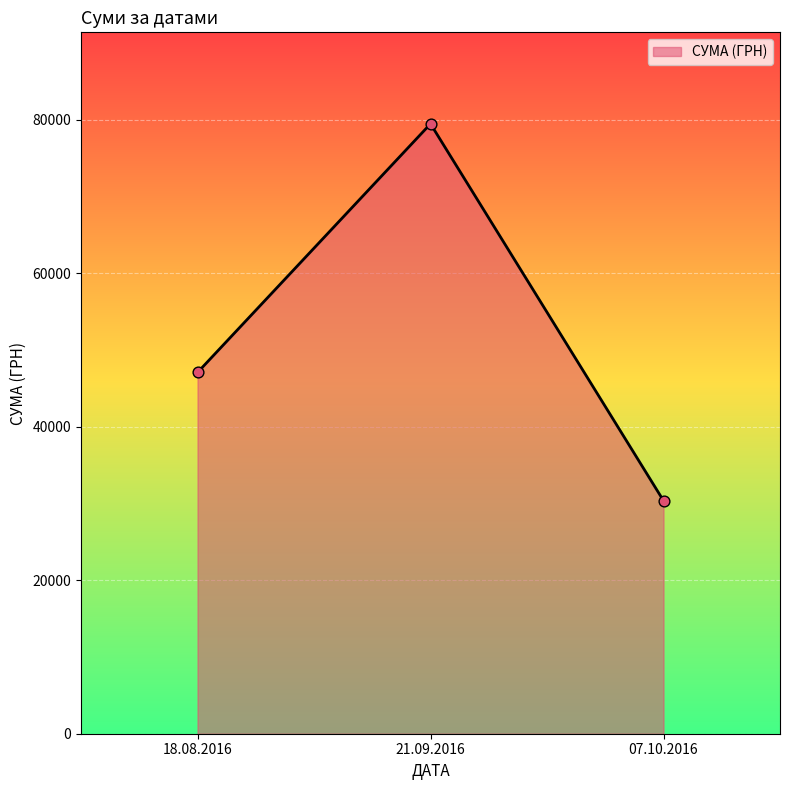

Which has a higher value, 18.08.2016 or 07.10.2016?

18.08.2016